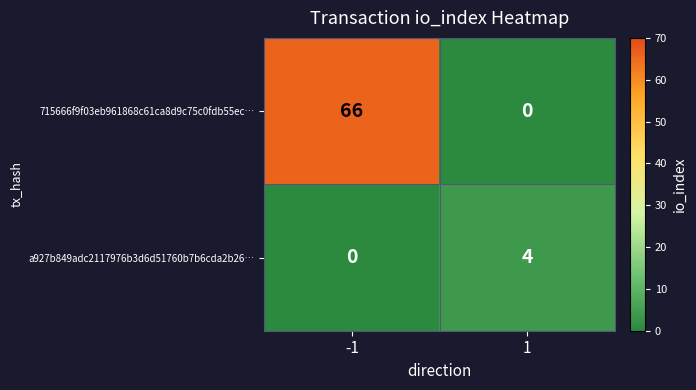

True or false: a927b849adc2117976b3d6d51760b7b6cda2b26… has a value of 0 at -1.

True